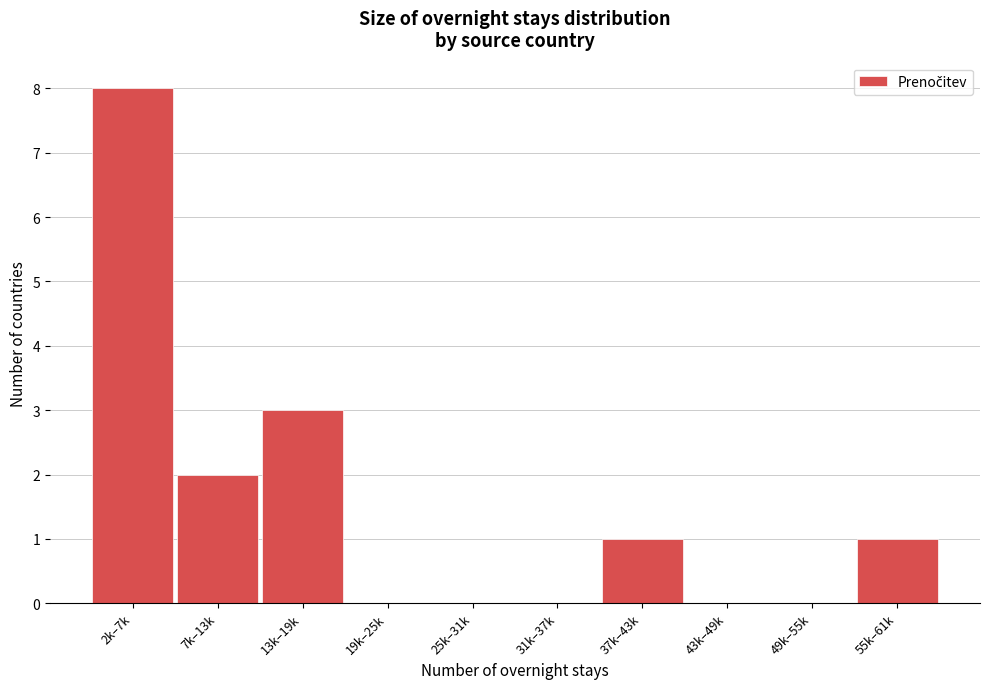

Reading right to left, extract all data points from this chart.

55k–61k=1	49k–55k=0	43k–49k=0	37k–43k=1	31k–37k=0	25k–31k=0	19k–25k=0	13k–19k=3	7k–13k=2	2k–7k=8